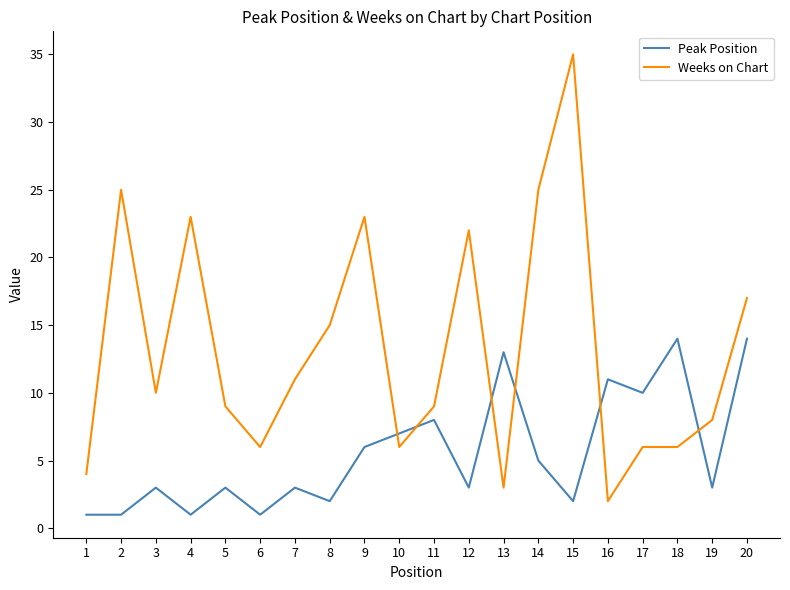

Between 12 and 13, which series saw the biggest shift?

Weeks on Chart